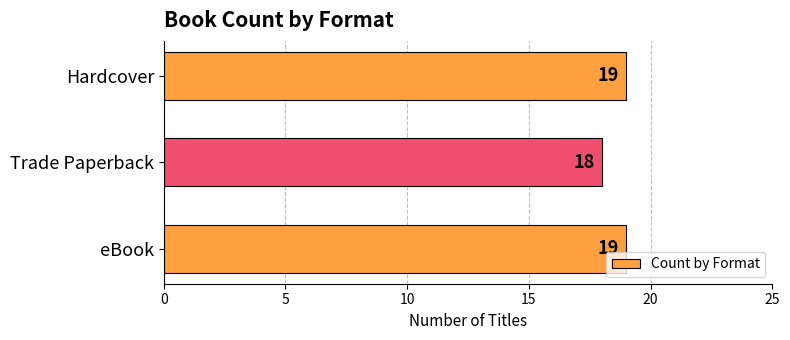

Where is the data nearest to the value 18?

Trade Paperback